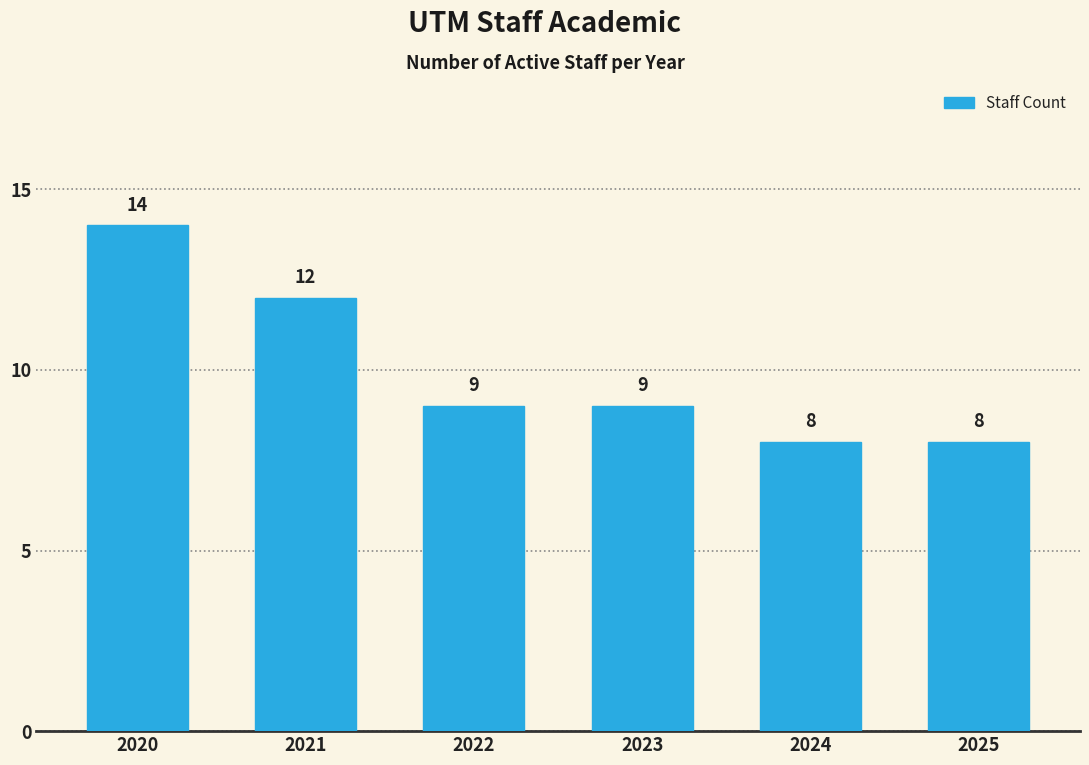

Which has a higher value, 2021 or 2025?

2021